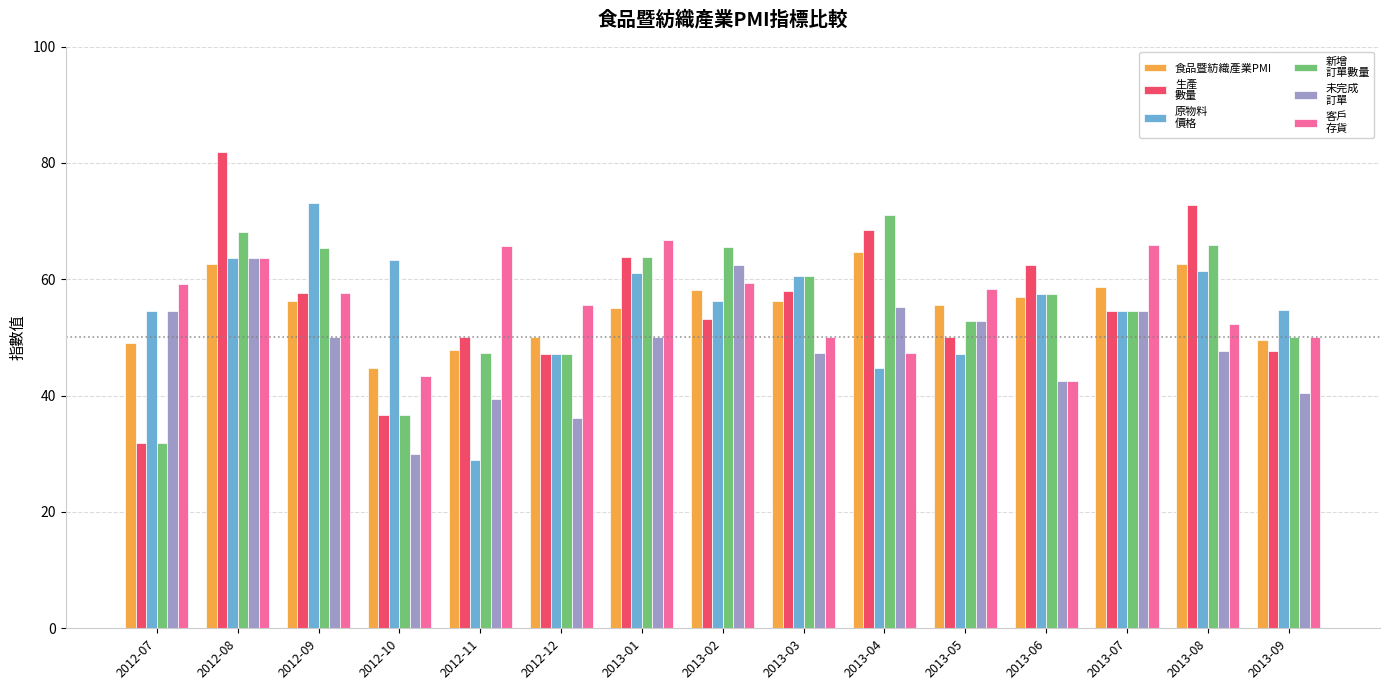

What is the total value across all series at 2013-09?

292.4